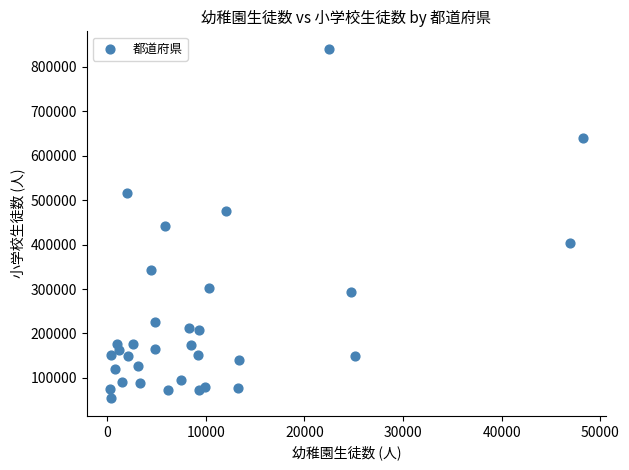

What is the range of Y values (max minus min)?

786780